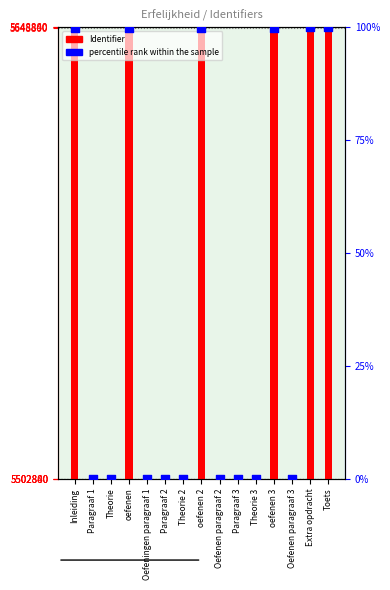

At which category is the sum across all series the highest?

Toets